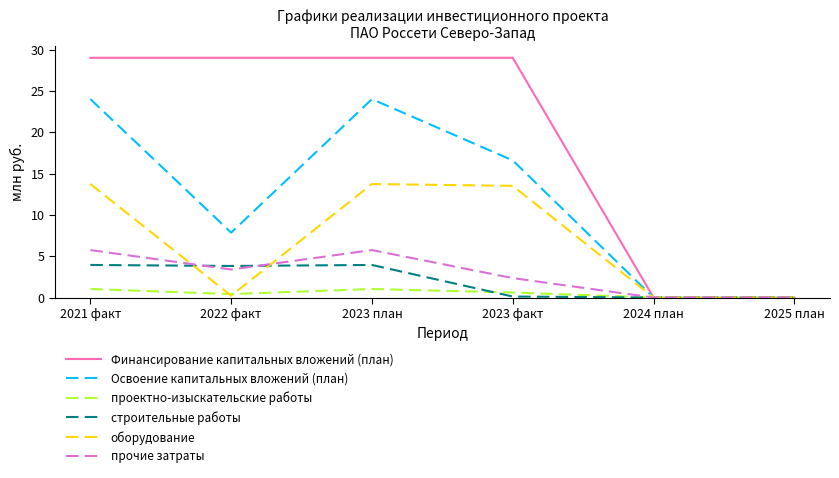

The строительные работы series shows 0.0 at 2025 план. True or false?

True